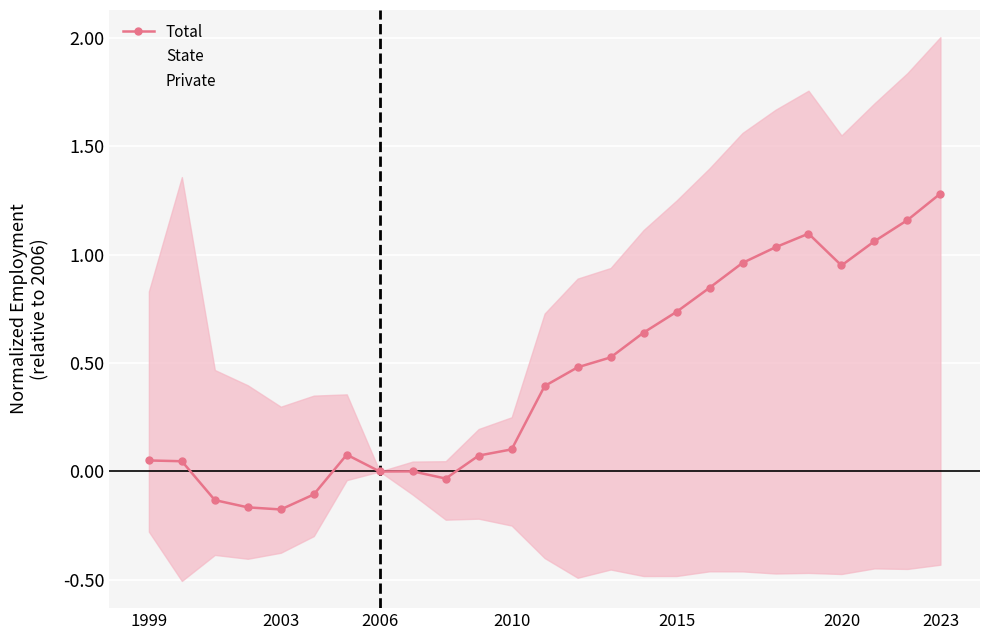

At which label does Total reach its peak?

2023